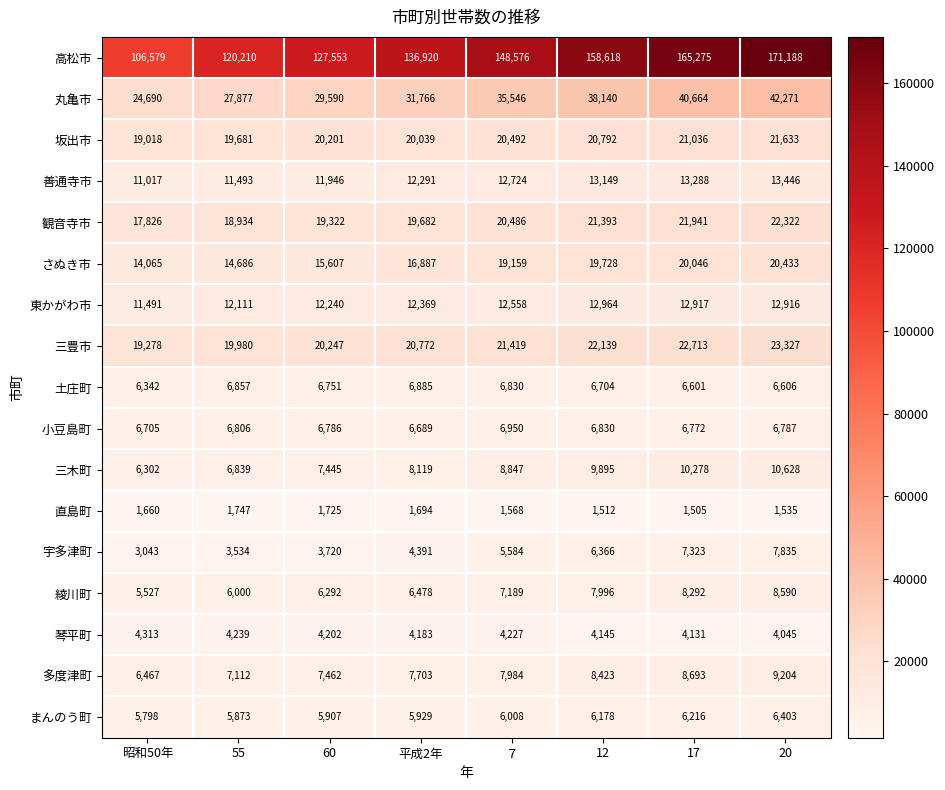

How many values in the 高松市 series are below 148576?

4